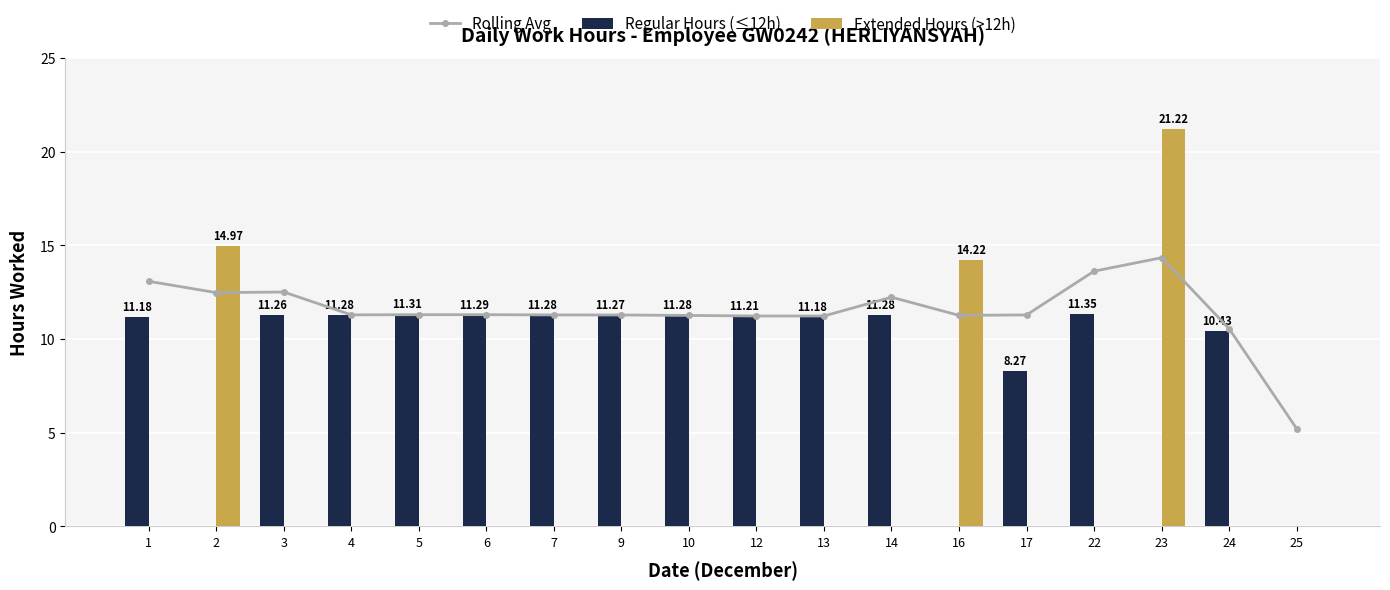

What is the maximum value shown in the chart?

21.2